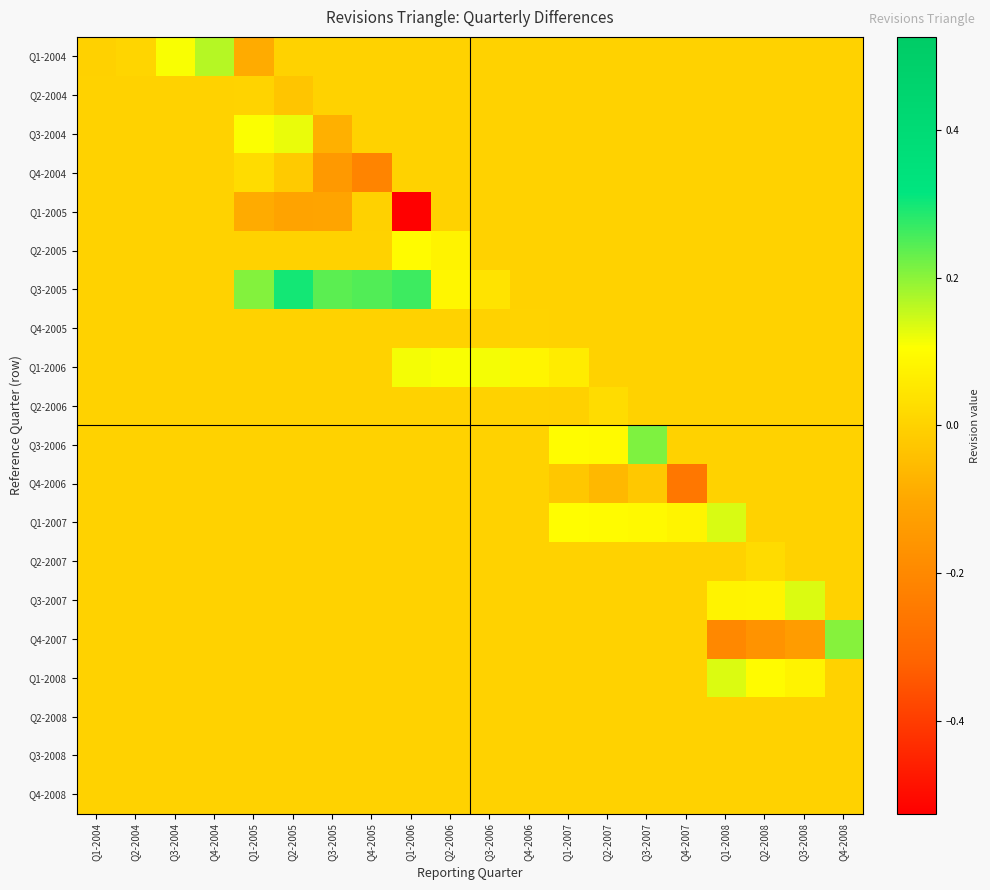

Count the number of categories in the chart.

20